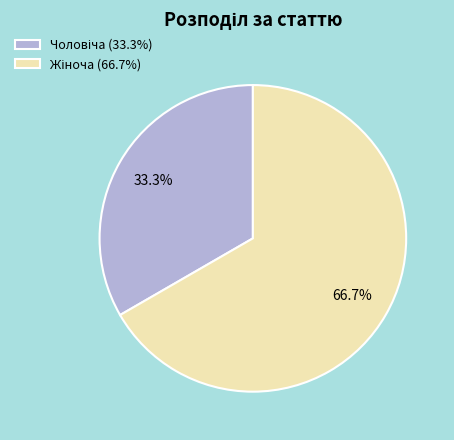

To the nearest percent, what is the average slice percentage?

50%